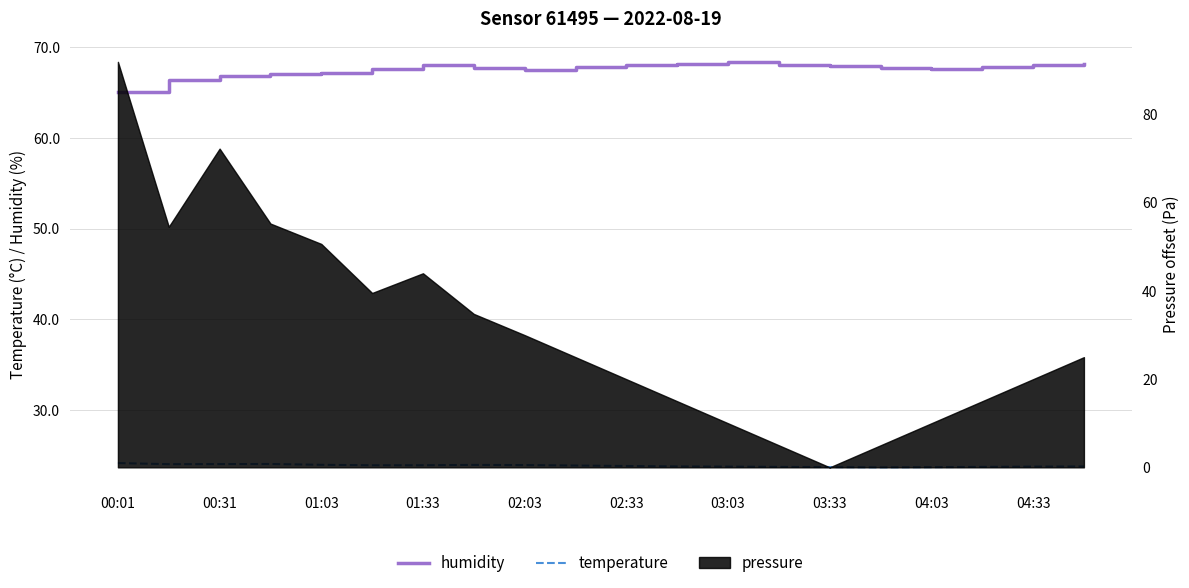

What is the difference between the humidity values at 01:33 and 04:33?

0.1